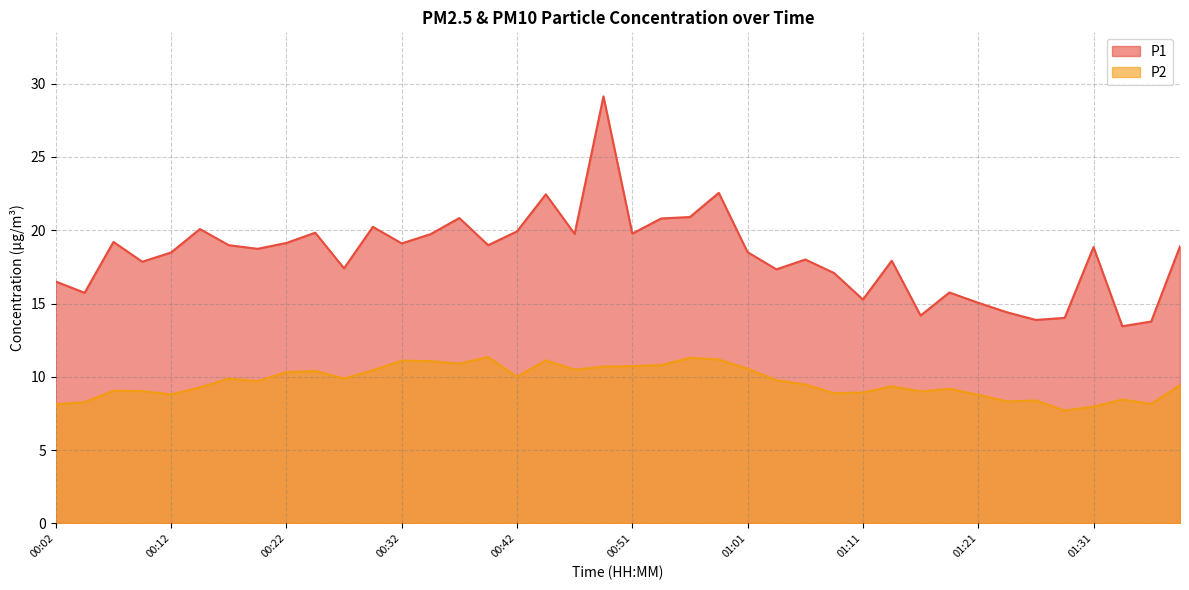

What is the label of the 31st point from the left?

01:16